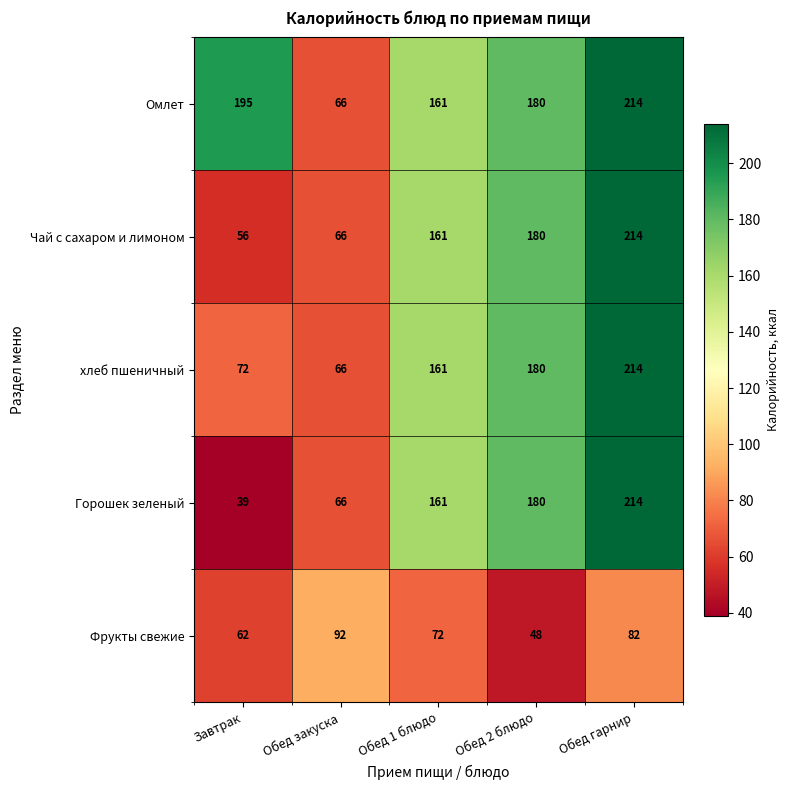

How many categories are shown in the chart?

5